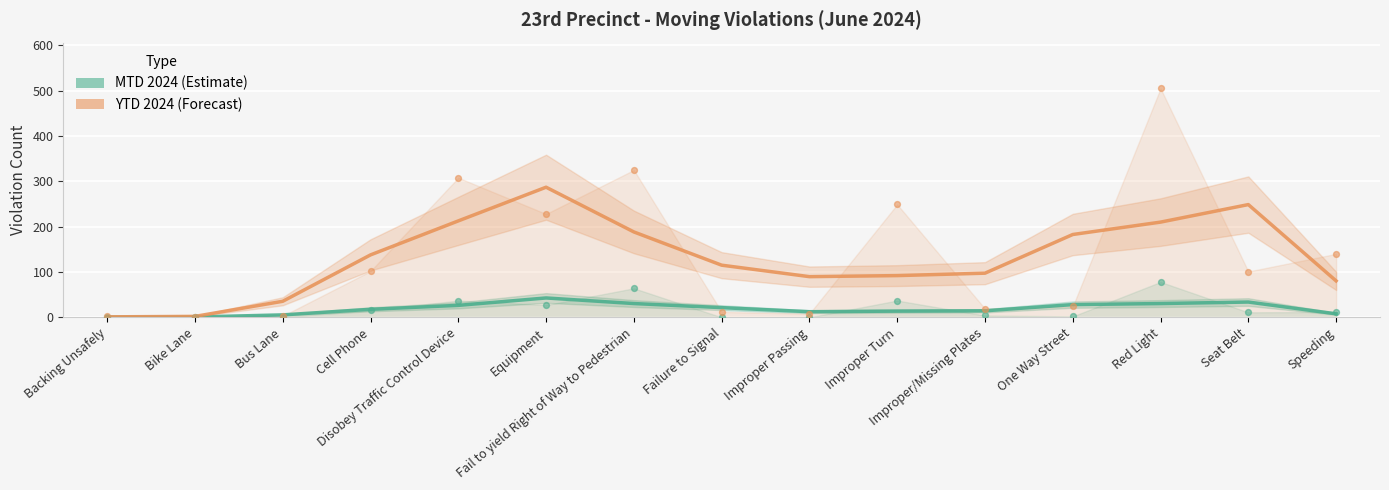

Which series contains the lowest Y value?

MTD 2024